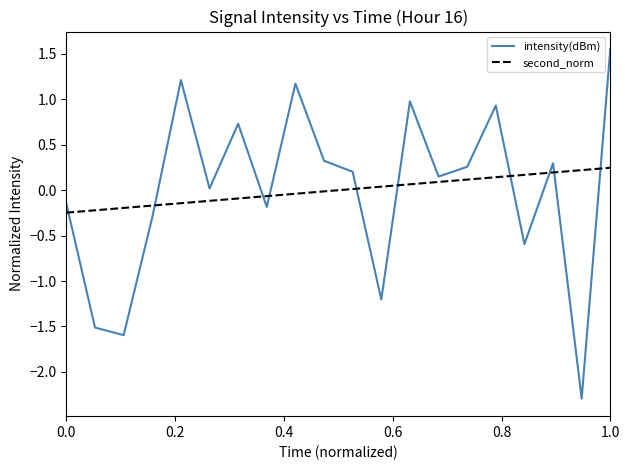

After their last crossing, which series has the higher values: intensity(dBm) or second_norm?

intensity(dBm)